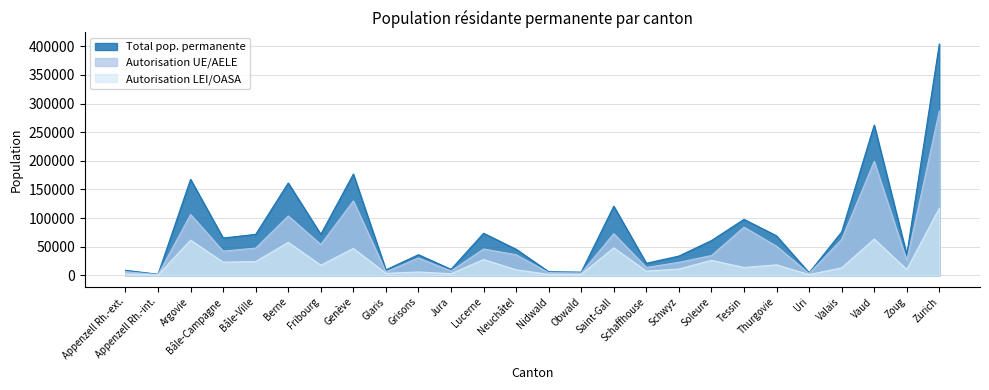

True or false: Total pop. permanente and Autorisation UE/AELE cross at least once.

False